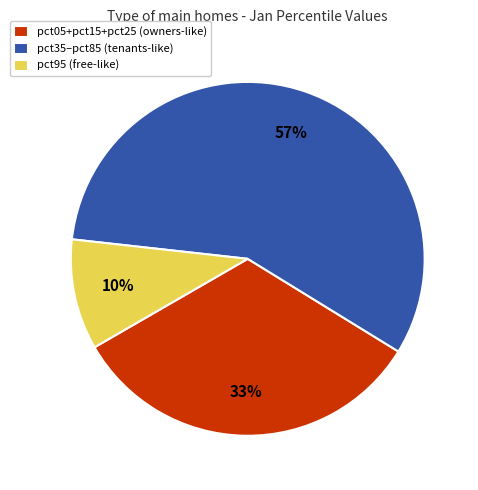

Does pct35–pct85 (tenants-like) account for over 50% of the chart?

Yes